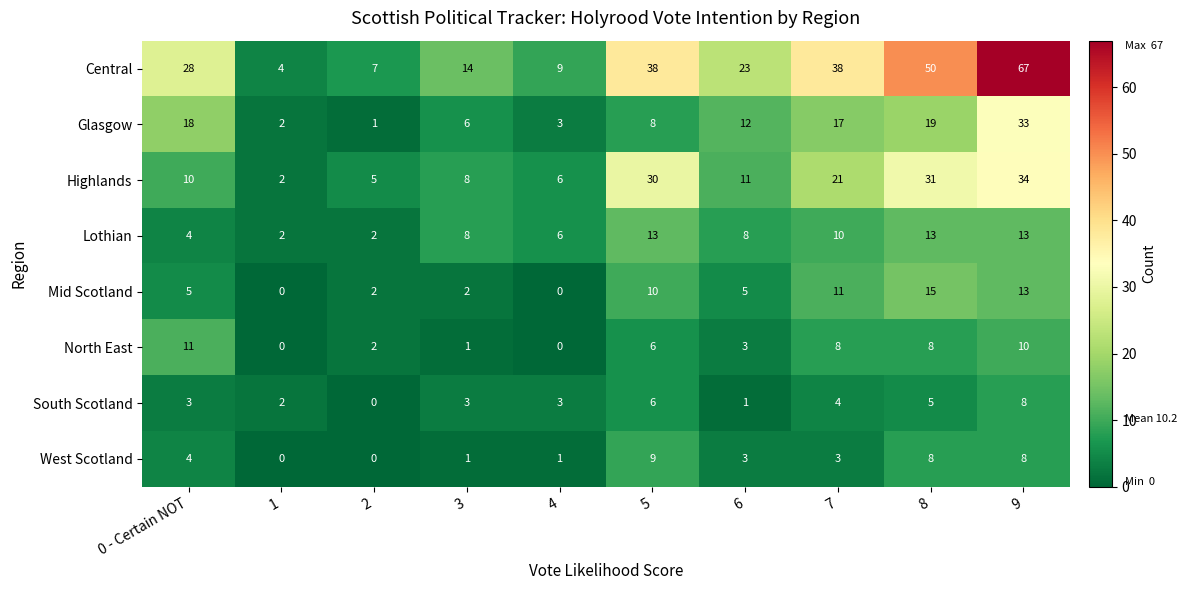

True or false: Highlands has a value of 10 at 0 - Certain NOT.

True